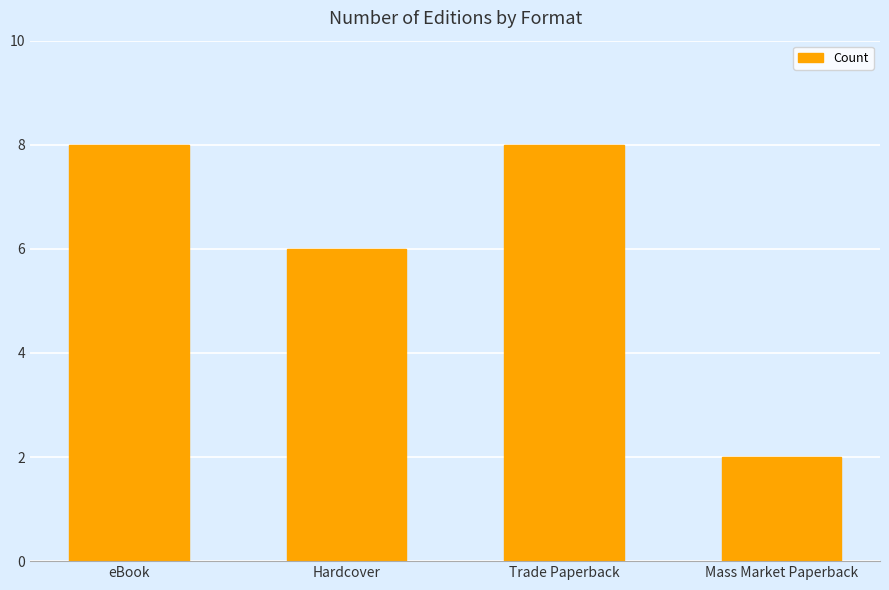

Count the values in the range 6 to 8.

3